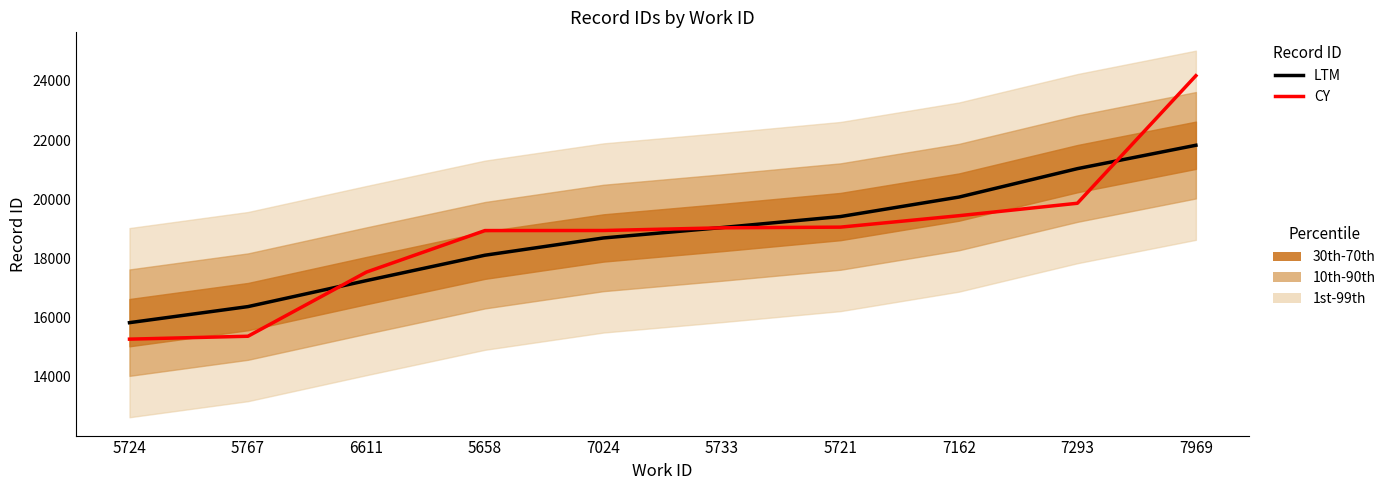

Which series ends up on top after the final intersection of LTM and CY?

CY